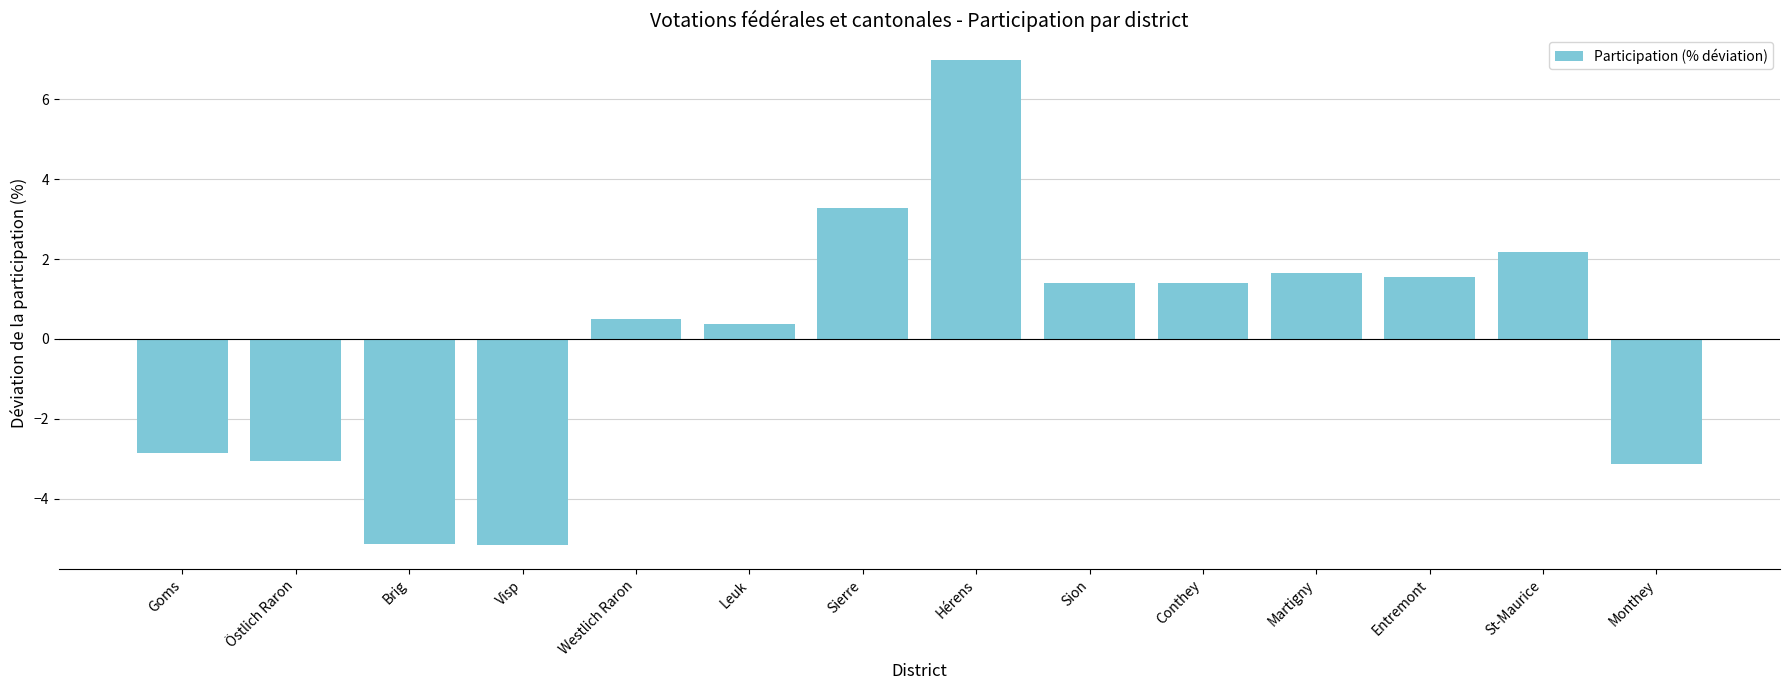

Is it true that the value at Sion is 2.0?

False